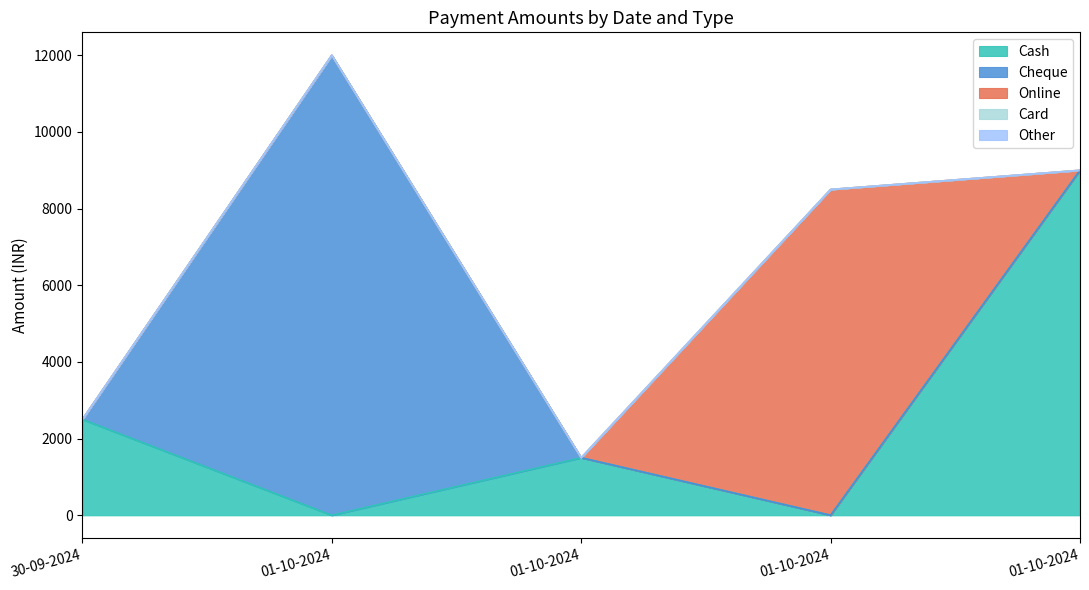

How many positive values does the Cash series have?

3